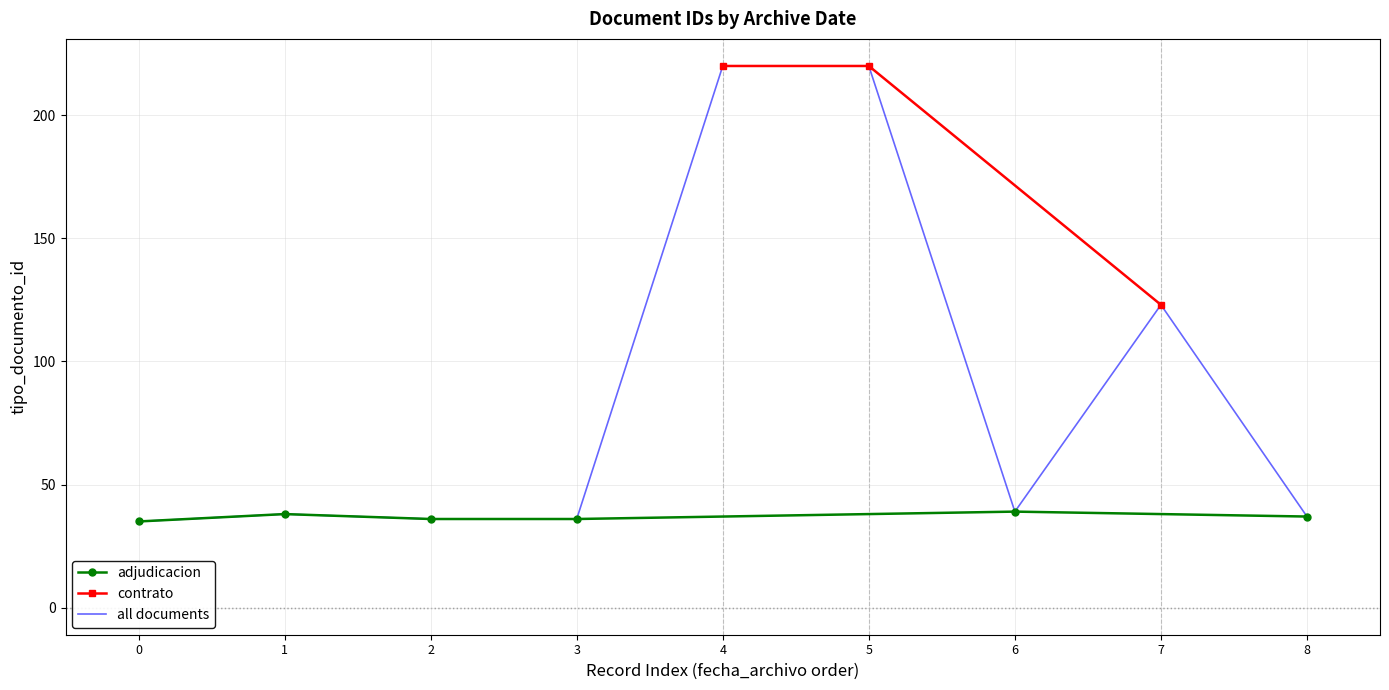

Is it true that all documents equals 37 at 8?

True